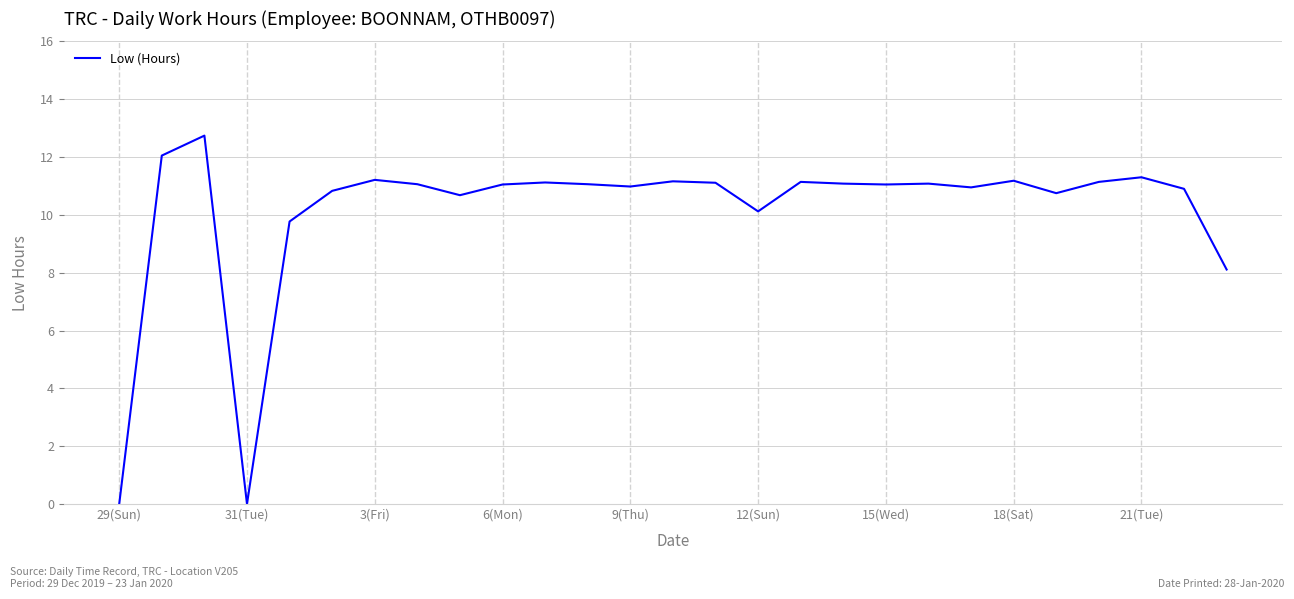

What is the maximum value shown in the chart?

12.7